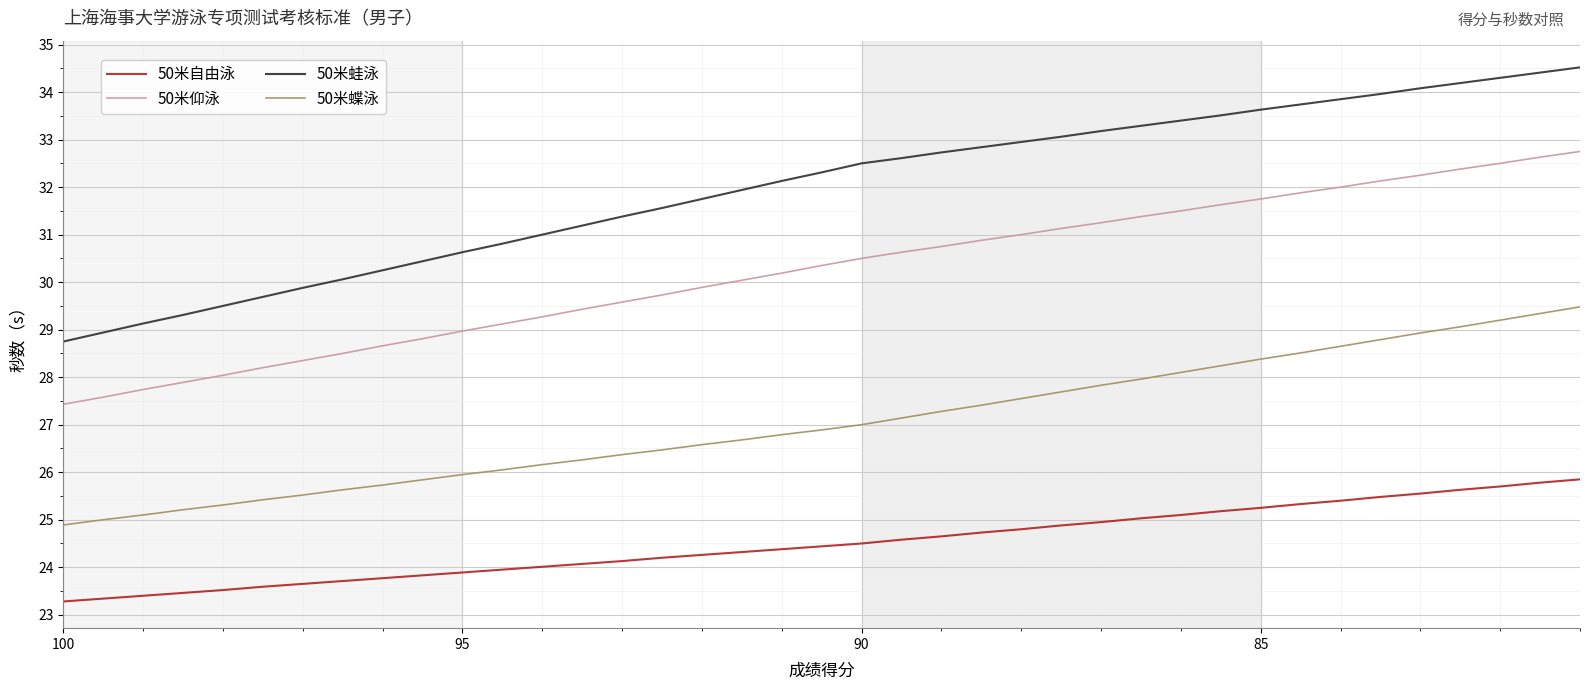

What is the value of the 50米仰泳 point at the 23rd from the left?

30.8